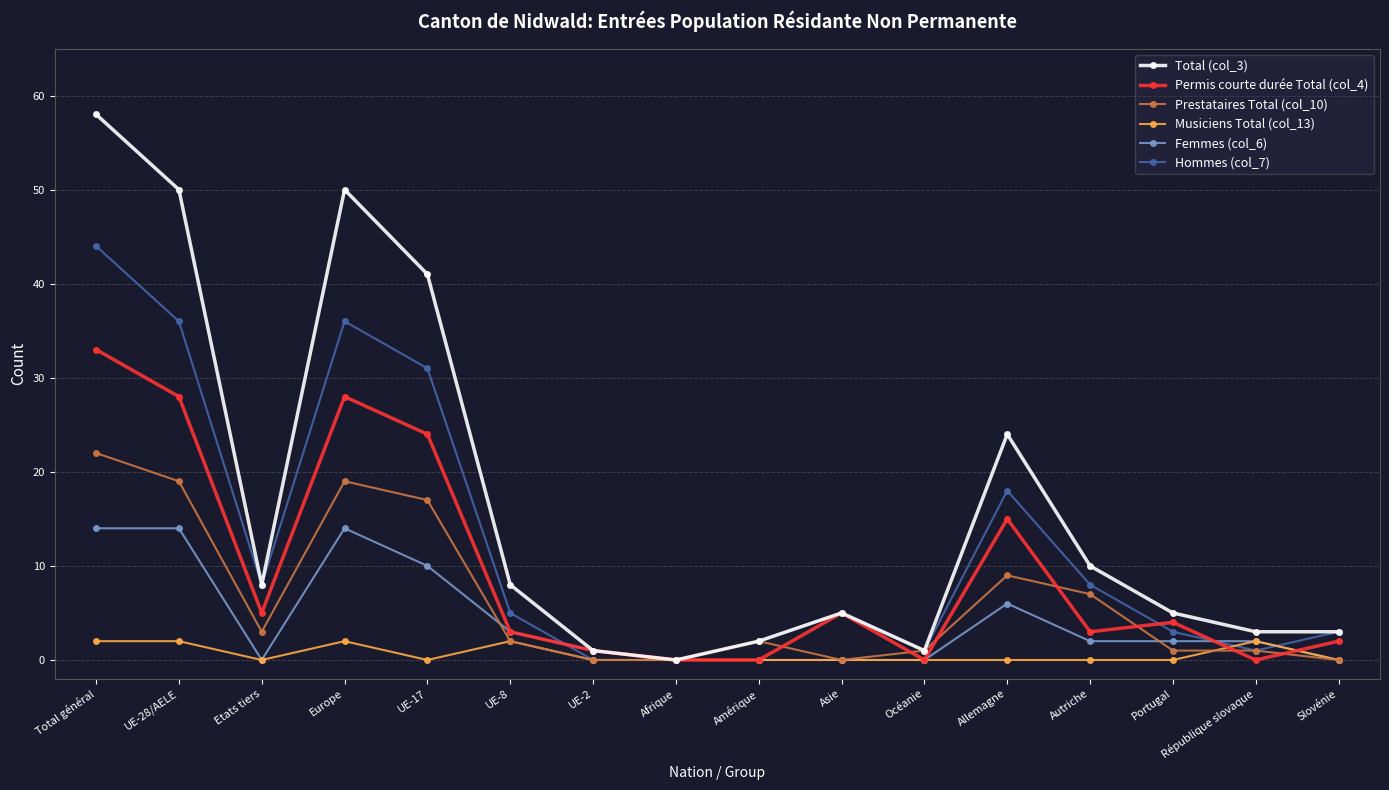

How many distinct data groups are displayed?

6